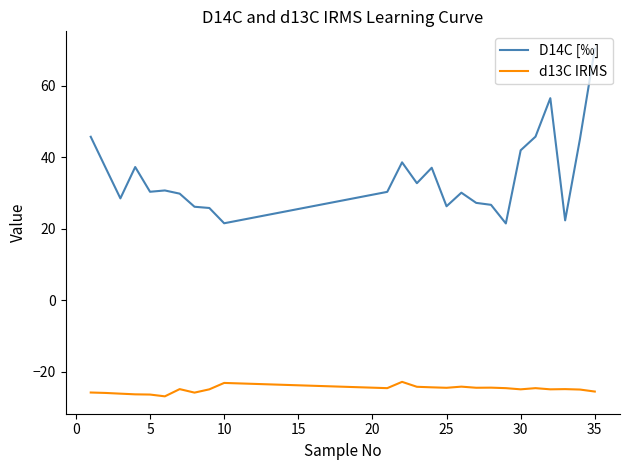

Which series has the largest range (max minus min)?

D14C [‰]